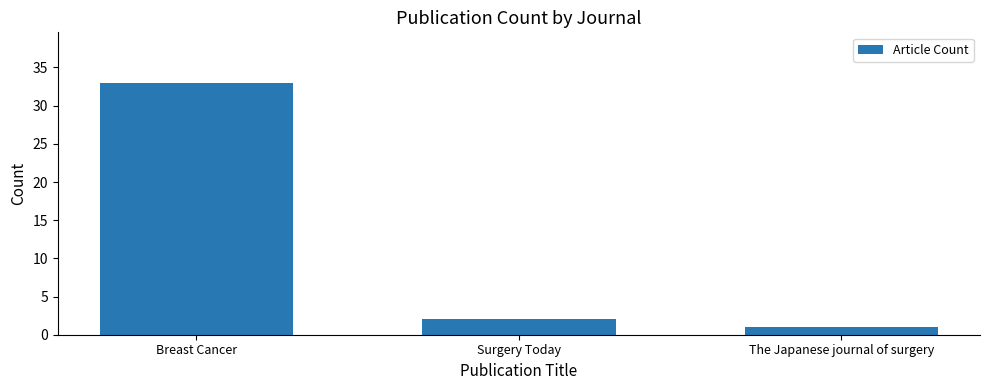

What is the smallest value displayed?

1